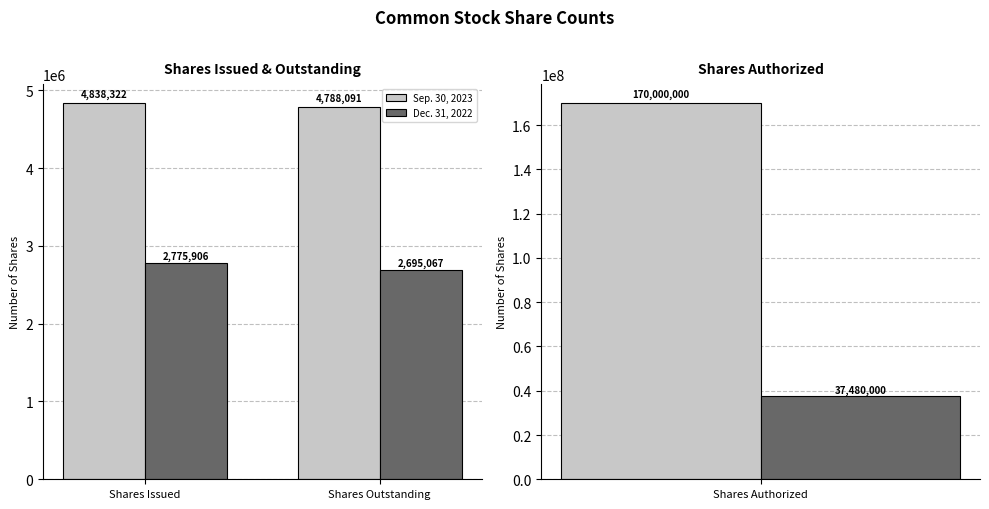

Which has a higher value, Shares Issued or Shares Outstanding?

Shares Issued